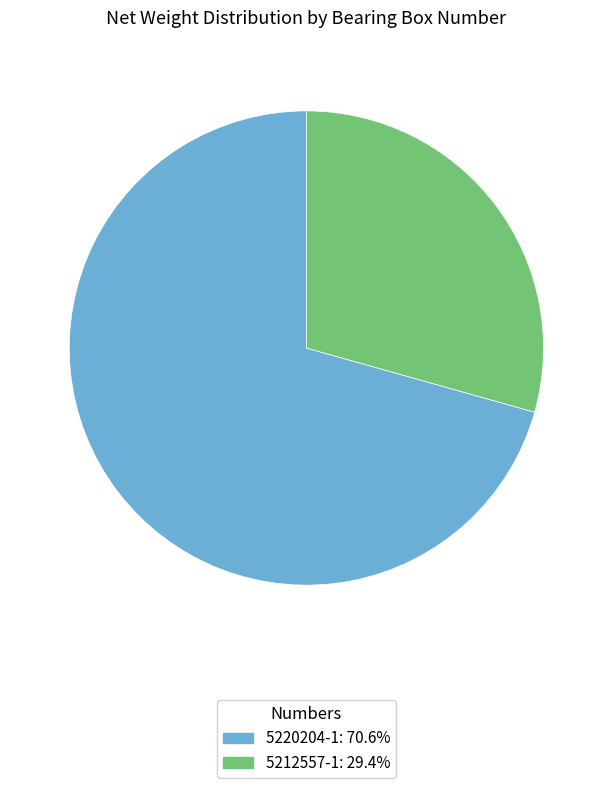

How many slices are in this pie chart?

2